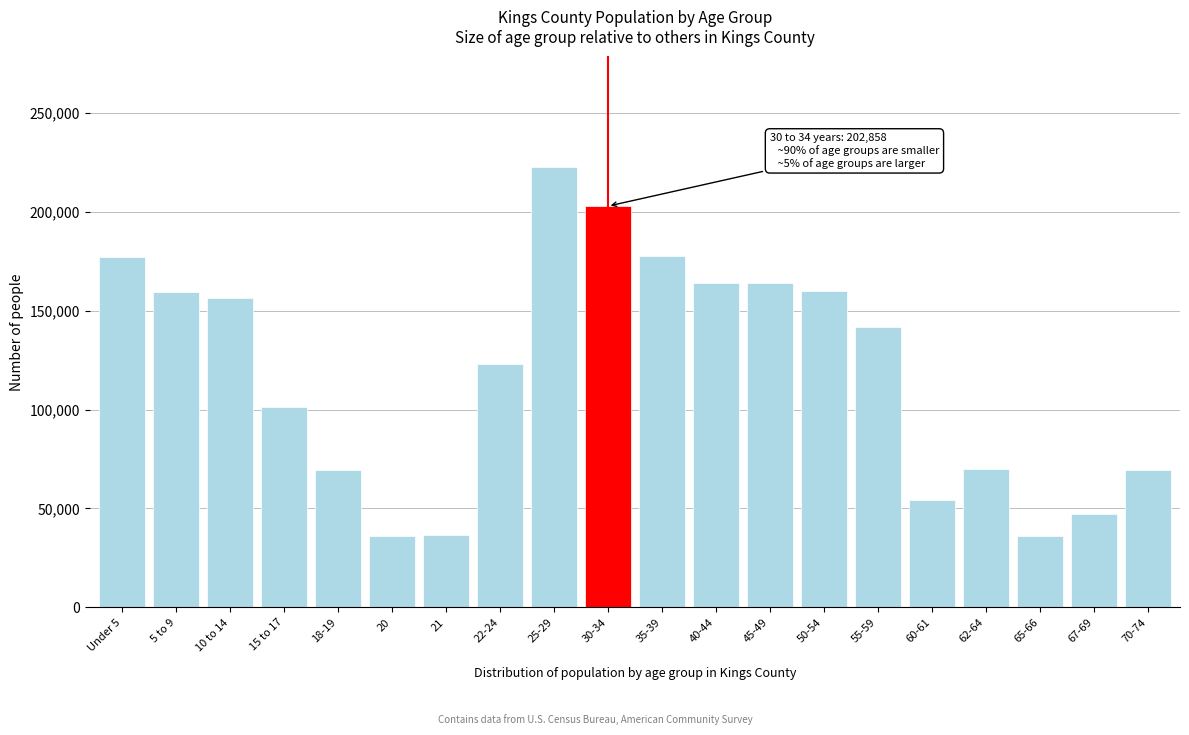

Where is the data nearest to the value 129473?

22-24